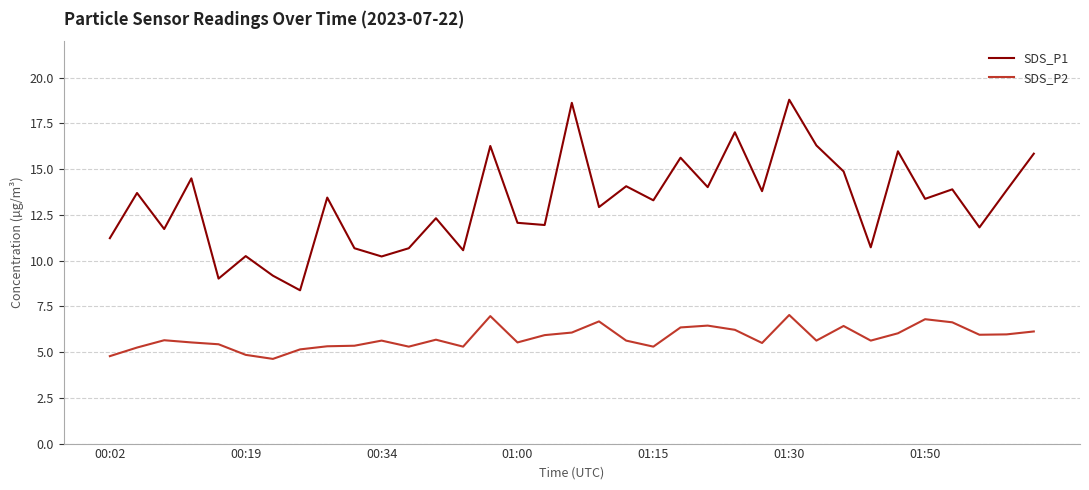

Which series has the largest total across all categories?

SDS_P1